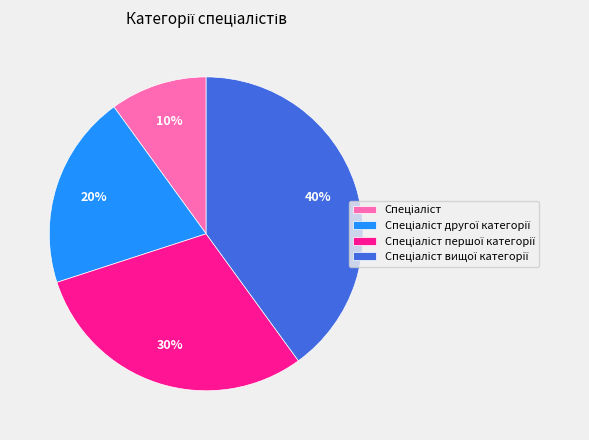

Is there a majority slice in this chart?

No